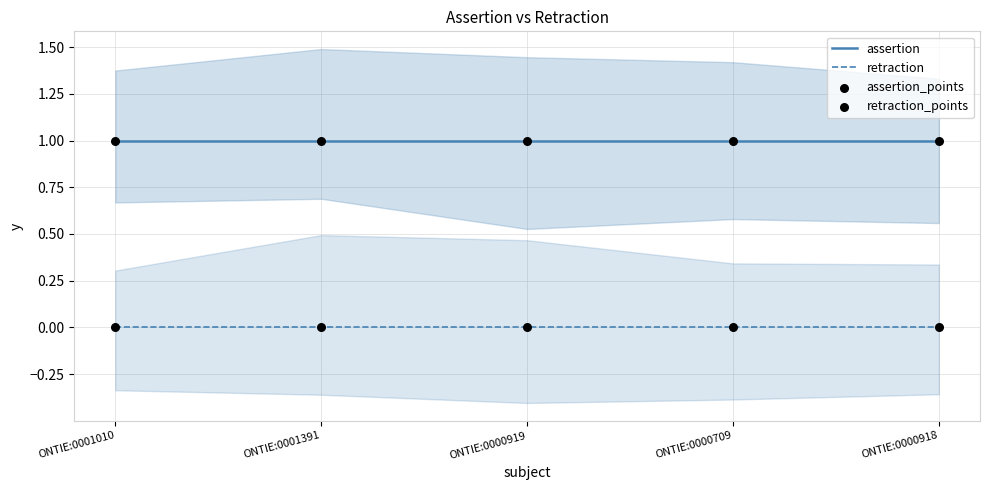

Which series has the largest total across all categories?

assertion